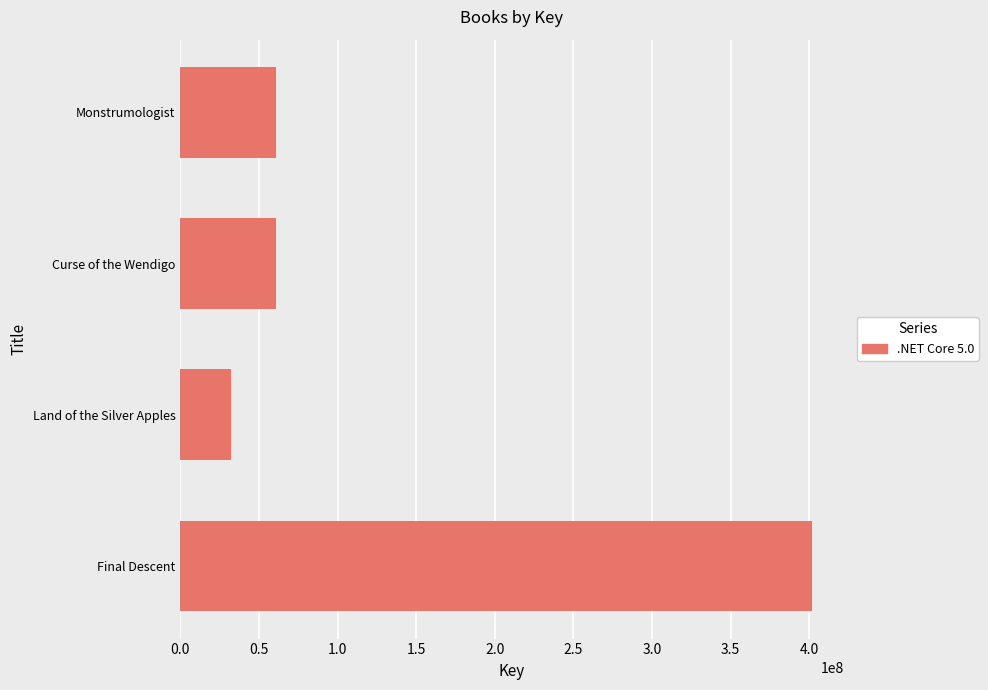

What is the sum of all values?

555196404